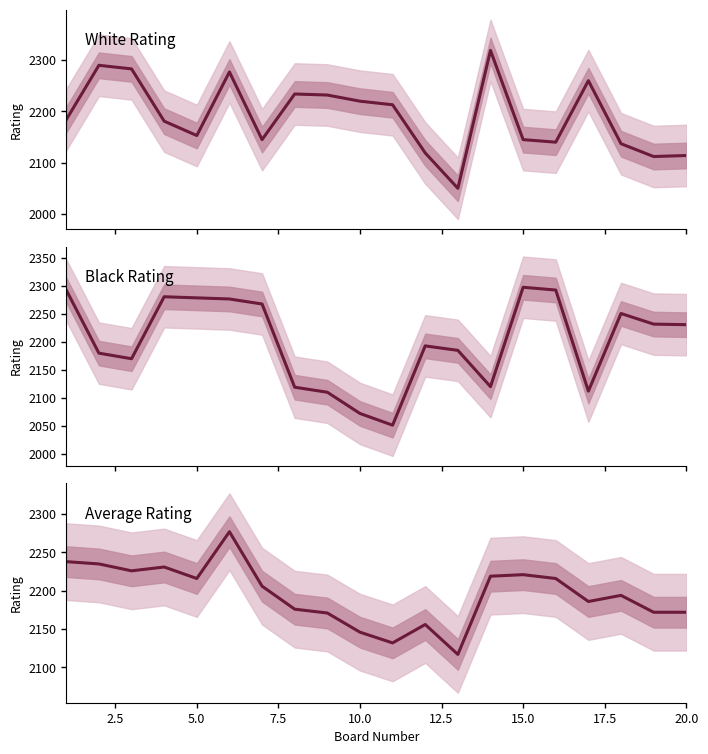

True or false: Avg Rating has a value of 3594 at 17.5.

False